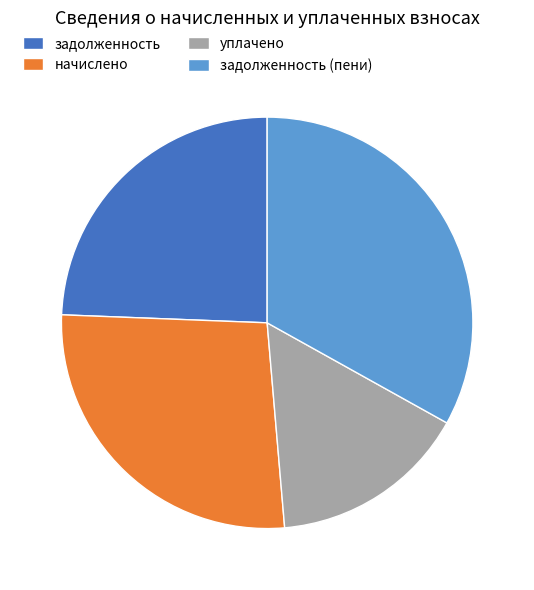

Do начислено and задолженность together represent more than half of the pie?

Yes